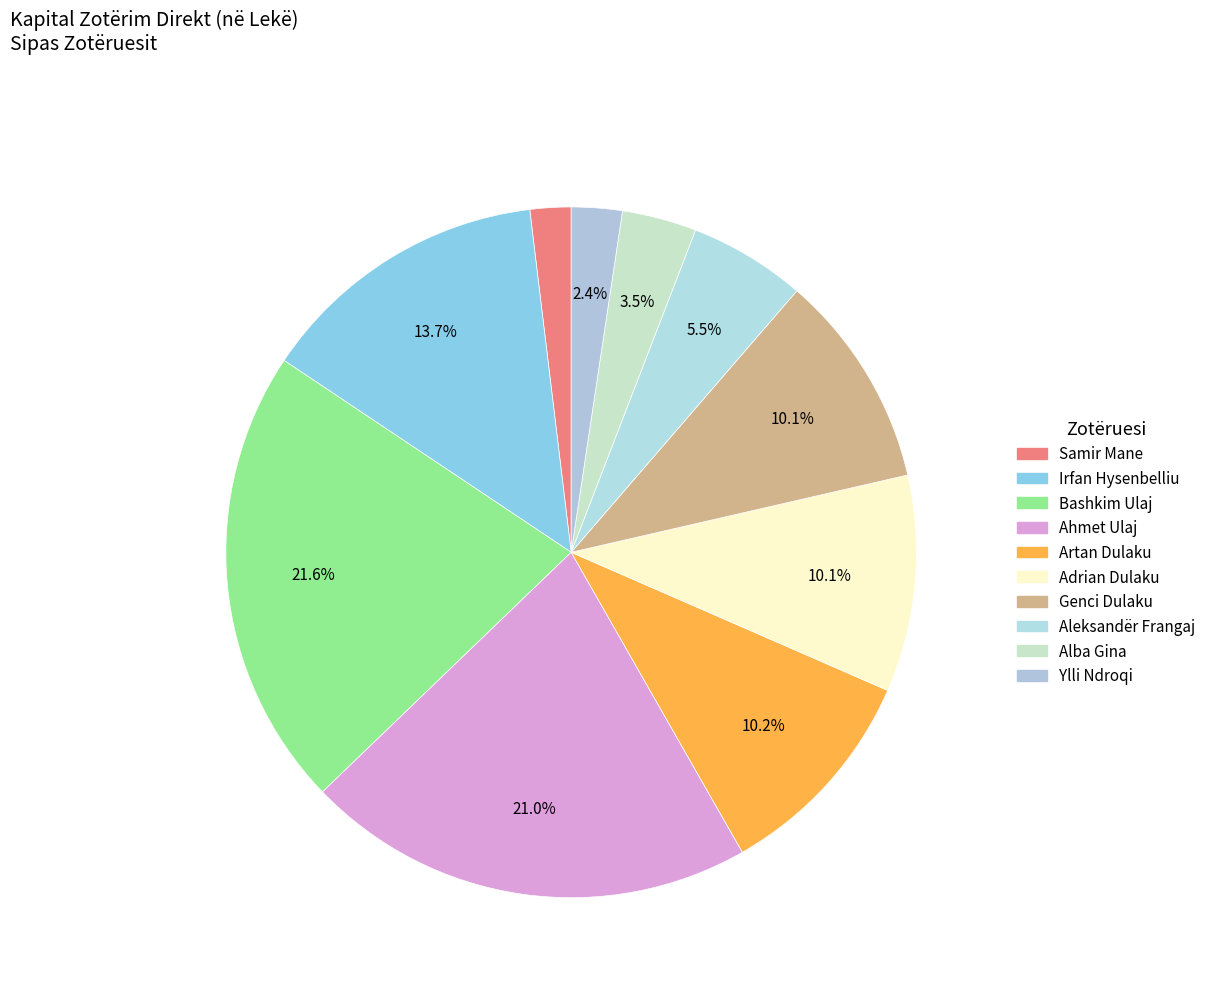

Count the number of slices in the pie.

10